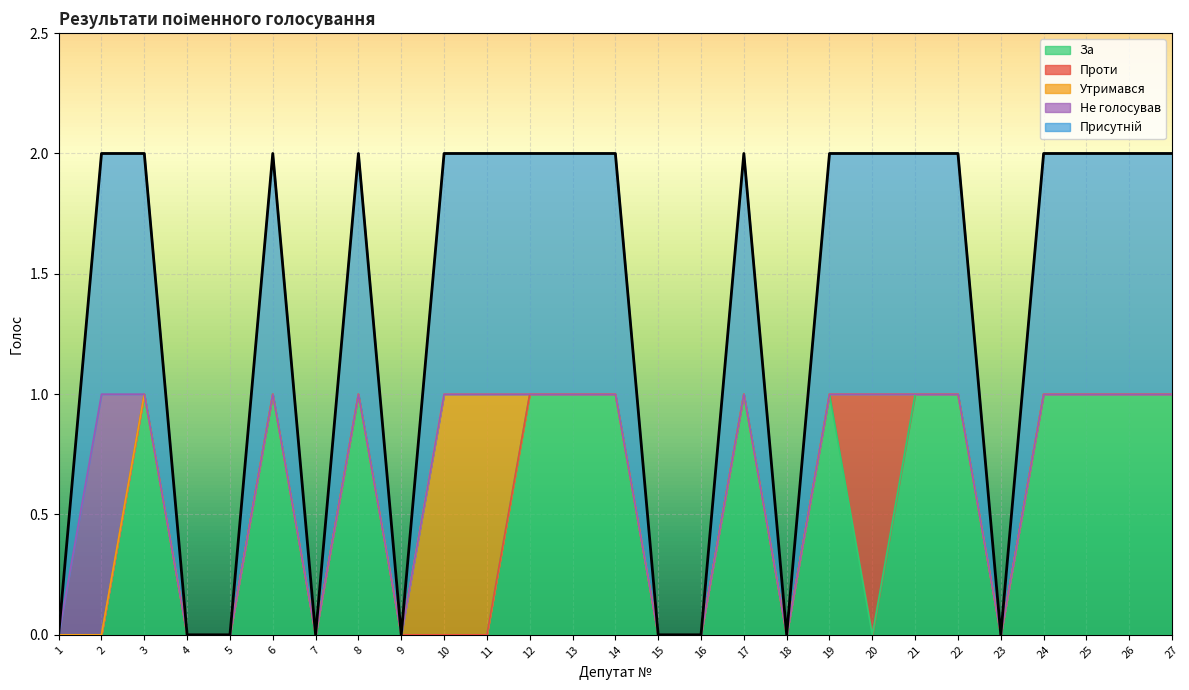

What is the spread (max minus min) of values at 17?

1